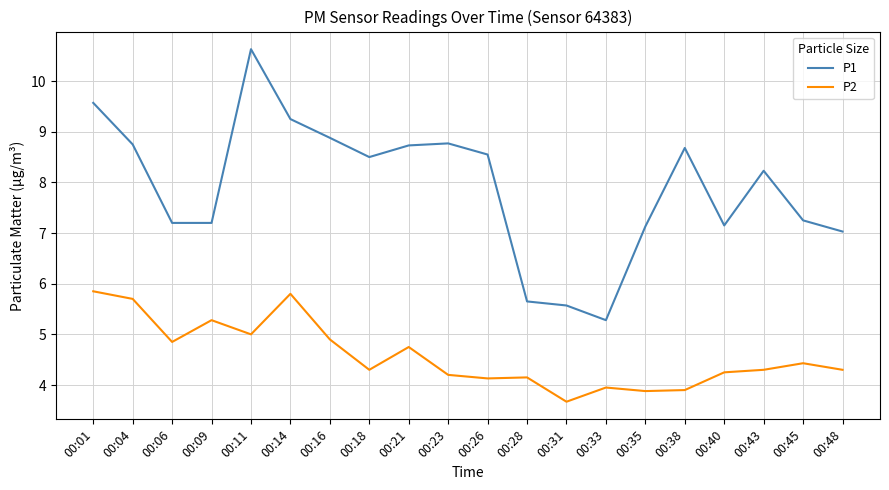

True or false: P1 and P2 cross at least once.

False